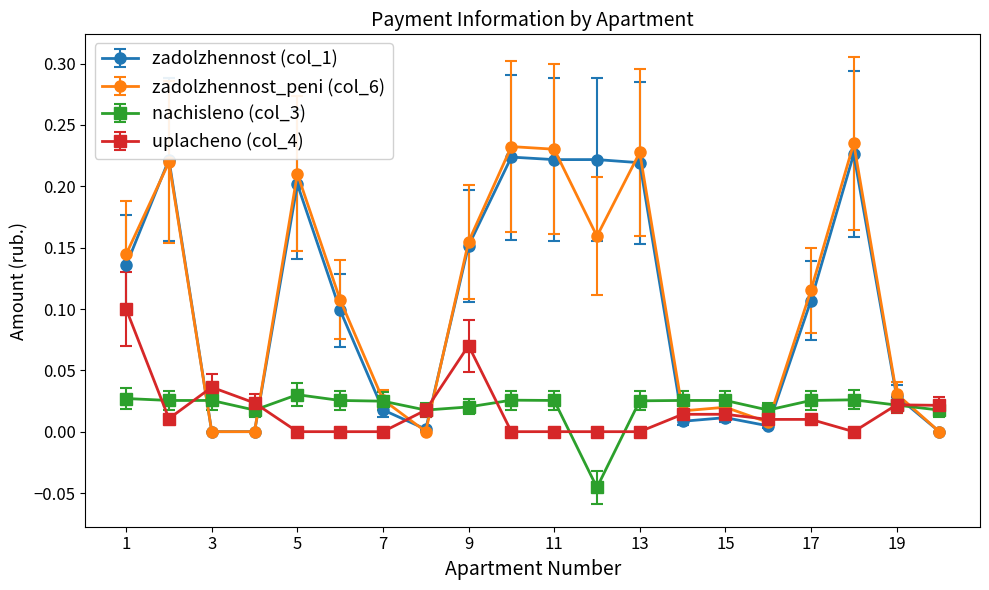

True or false: zadolzhennost_peni (col_6) has more than 0 points higher than both neighbors.

True